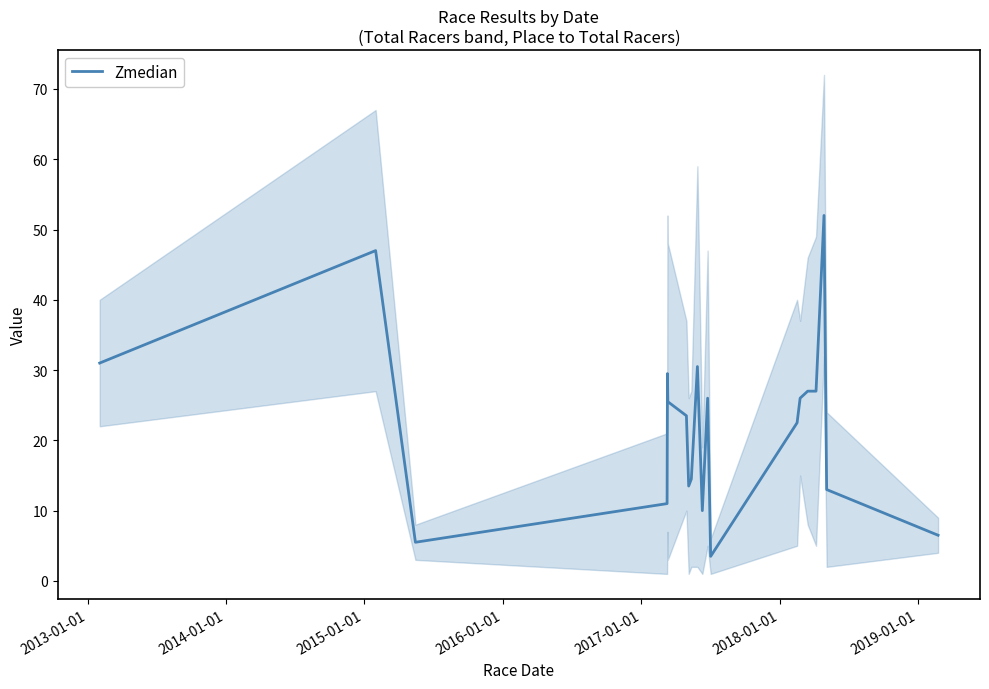

Reading left to right, transcribe all the data shown in this chart.

31.0	47.0	5.5	11.0	29.5	25.5	23.5	13.5	14.5	30.5	10.0	26.0	3.5	22.5	26.0	27.0	27.0	52.0	13.0	6.5